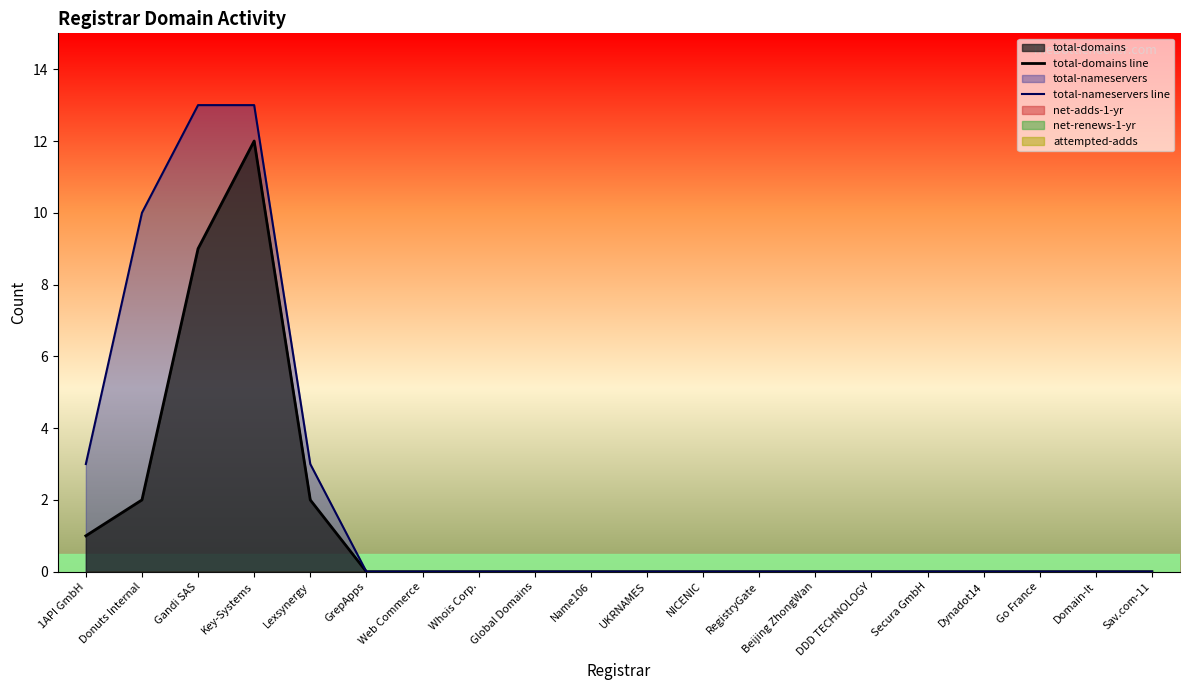

Reading left to right, list all the values displayed in this chart.

total-domains line: 1API GmbH=1	Donuts Internal=2	Gandi SAS=9	Key-Systems=12	Lexsynergy=2	GrepApps=0	Web Commerce=0	Whois Corp.=0	Global Domains=0	Name106=0	UKRNAMES=0	NICENIC=0	RegistryGate=0	Beijing ZhongWan=0	DDD TECHNOLOGY=0	Secura GmbH=0	Dynadot14=0	Go France=0	Domain-It=0	Sav.com-11=0
total-nameservers line: 1API GmbH=3	Donuts Internal=10	Gandi SAS=13	Key-Systems=13	Lexsynergy=3	GrepApps=0	Web Commerce=0	Whois Corp.=0	Global Domains=0	Name106=0	UKRNAMES=0	NICENIC=0	RegistryGate=0	Beijing ZhongWan=0	DDD TECHNOLOGY=0	Secura GmbH=0	Dynadot14=0	Go France=0	Domain-It=0	Sav.com-11=0